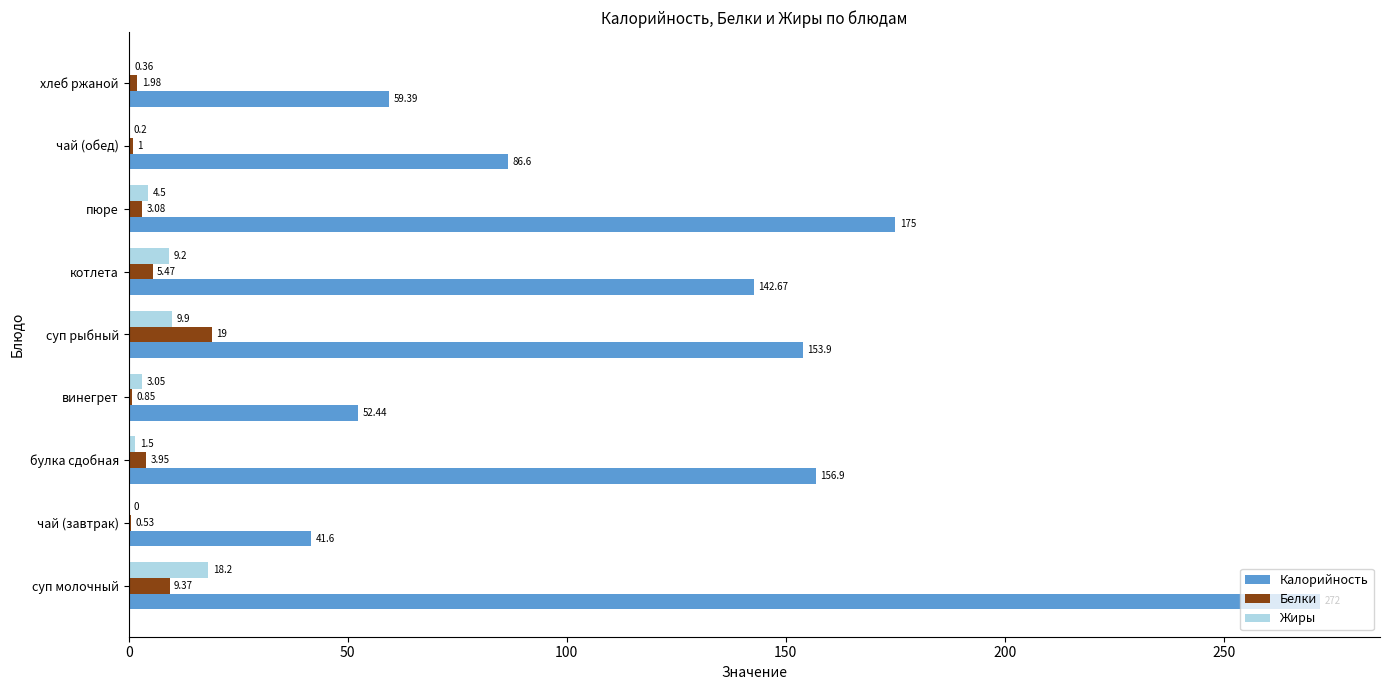

What is the sum of the Жиры values at чай (завтрак) and пюре?

4.5